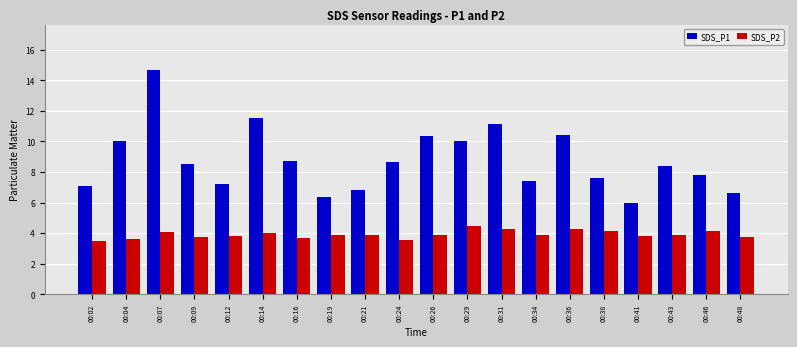

Which series has the widest spread of values?

SDS_P1